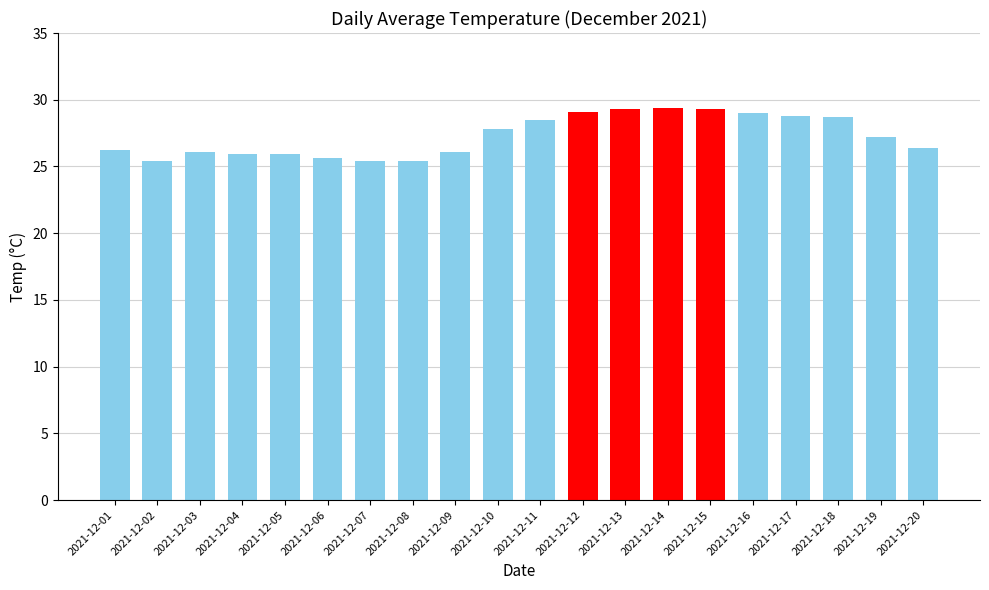

The chart shows a value of 25.4 at 2021-12-02. True or false?

True